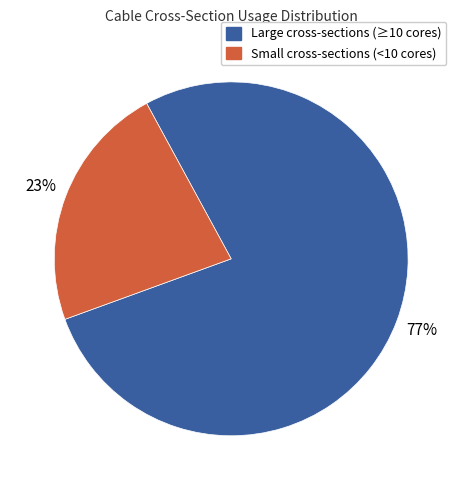

Is there any slice that represents more than half of the pie?

Yes